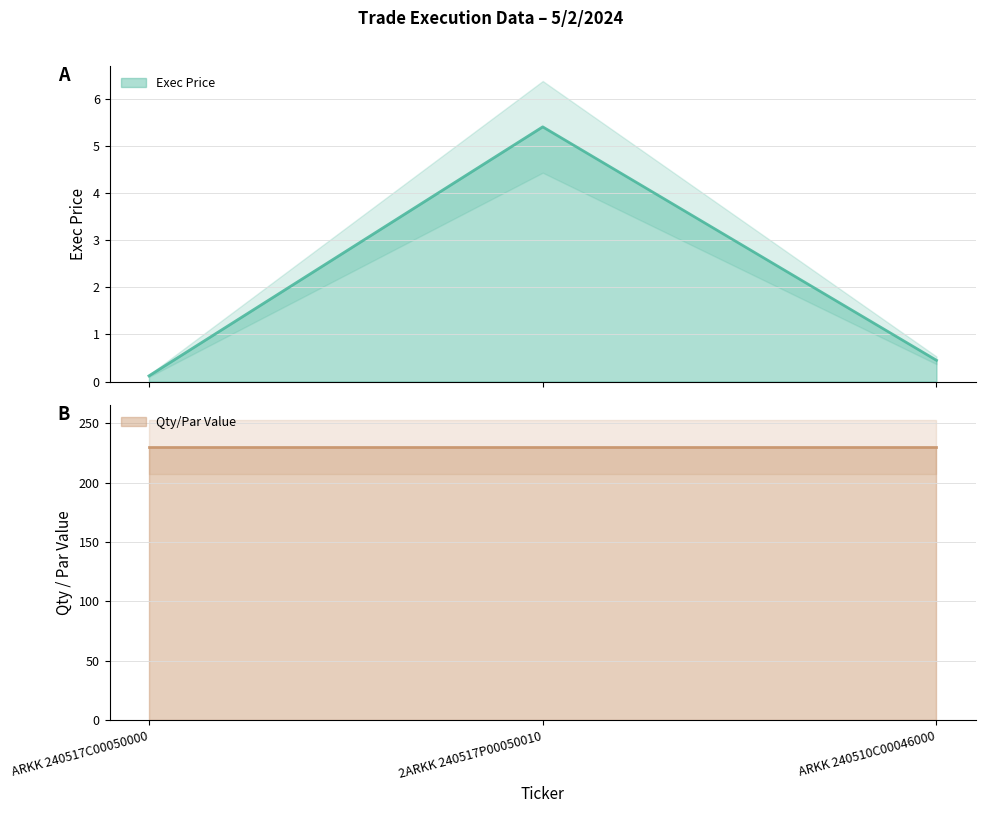

How many lines are shown in the chart?

1